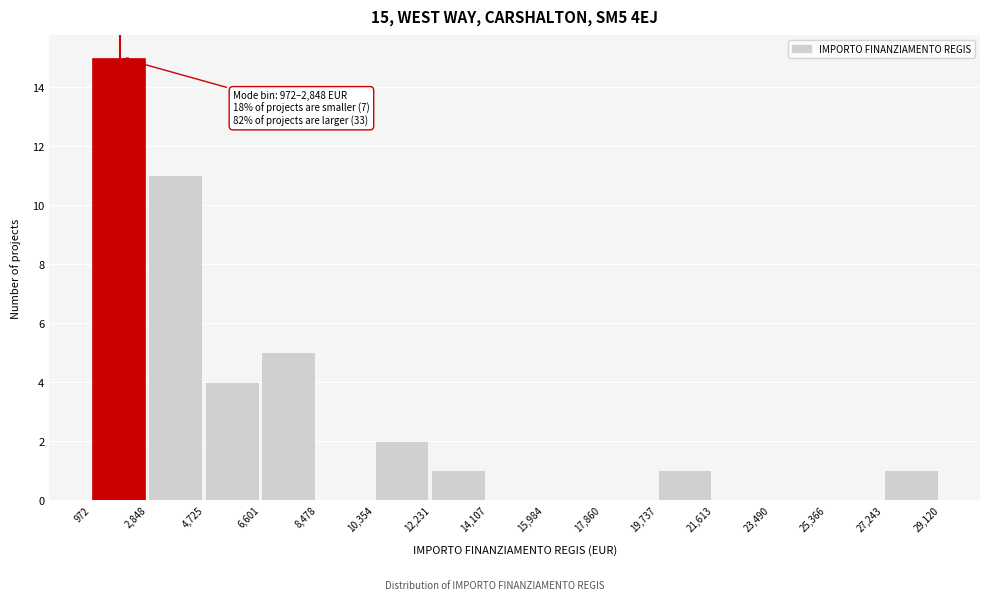

Which range on the x-axis has the tallest bar?

972 to 2,848